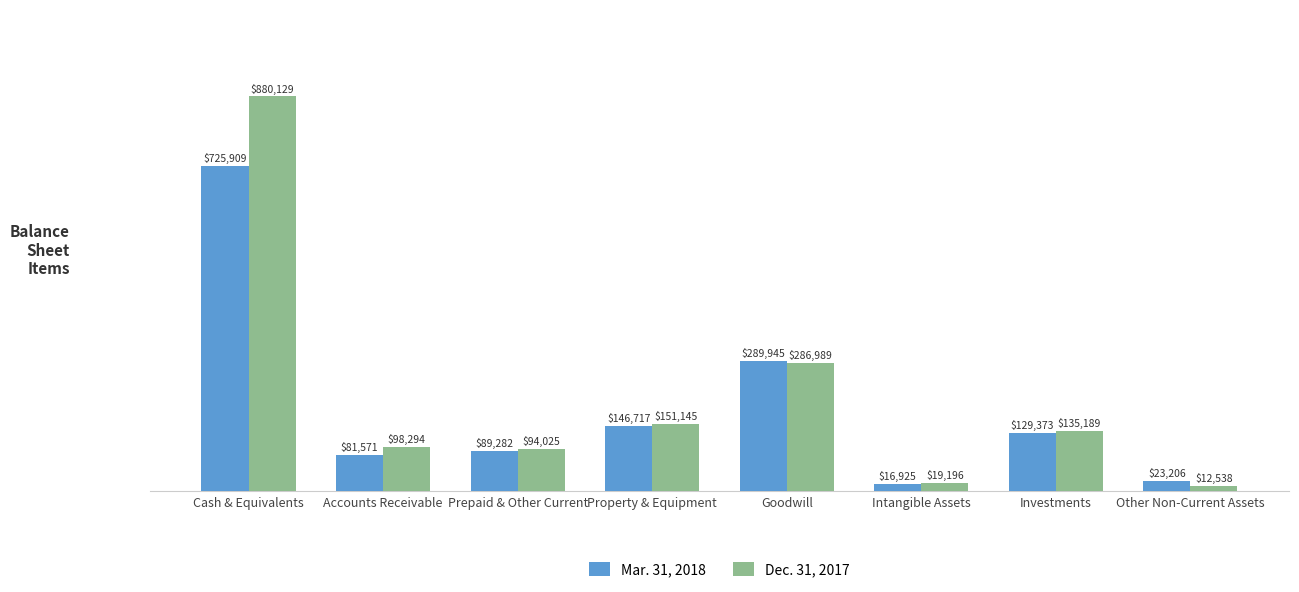

Does the chart contain stacked bars?

No